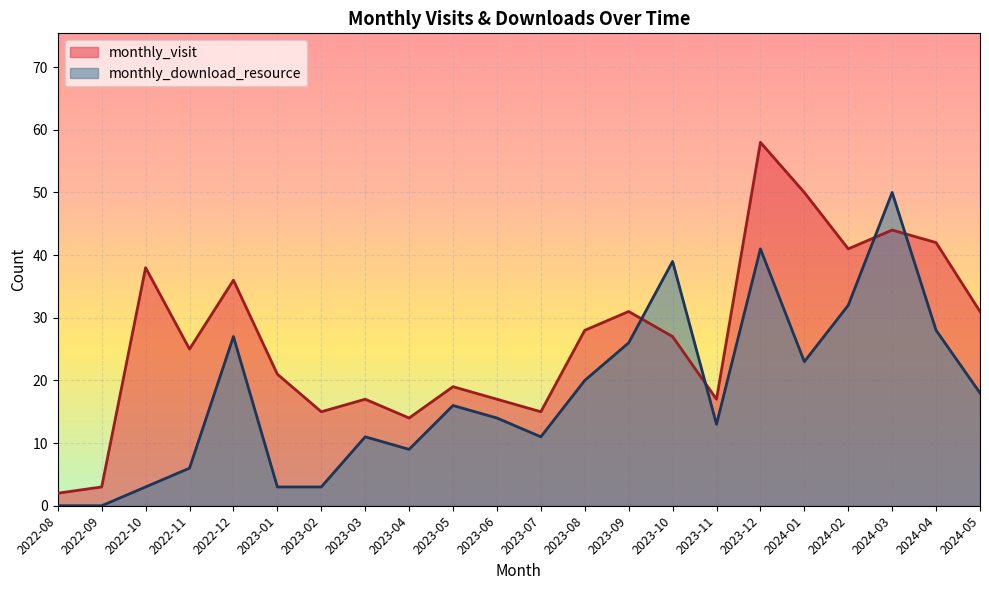

What is the difference between the second highest and second lowest values in the monthly_download_resource series?

41